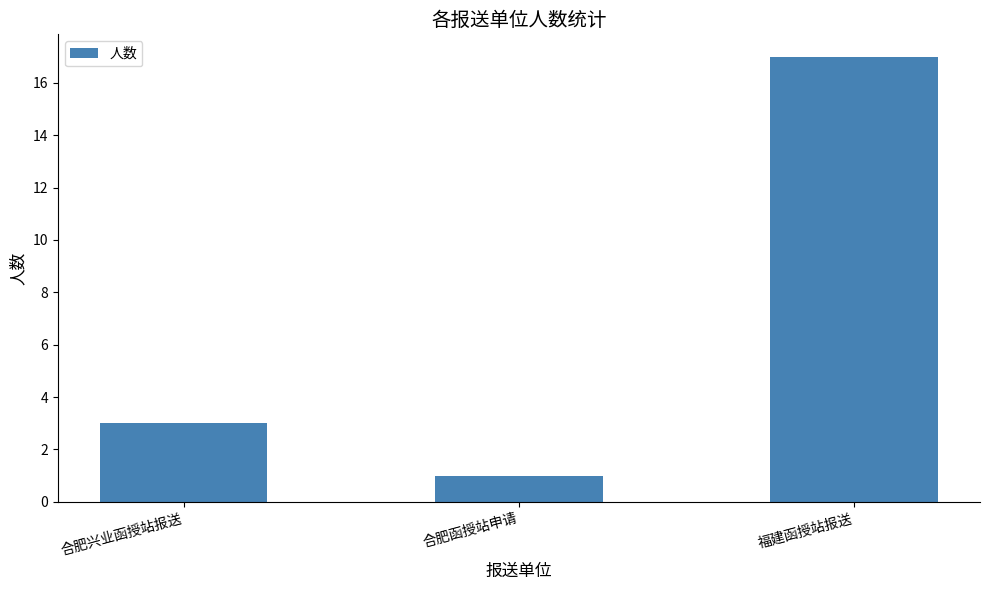

The value at 合肥函授站申请 is 2. True or false?

False